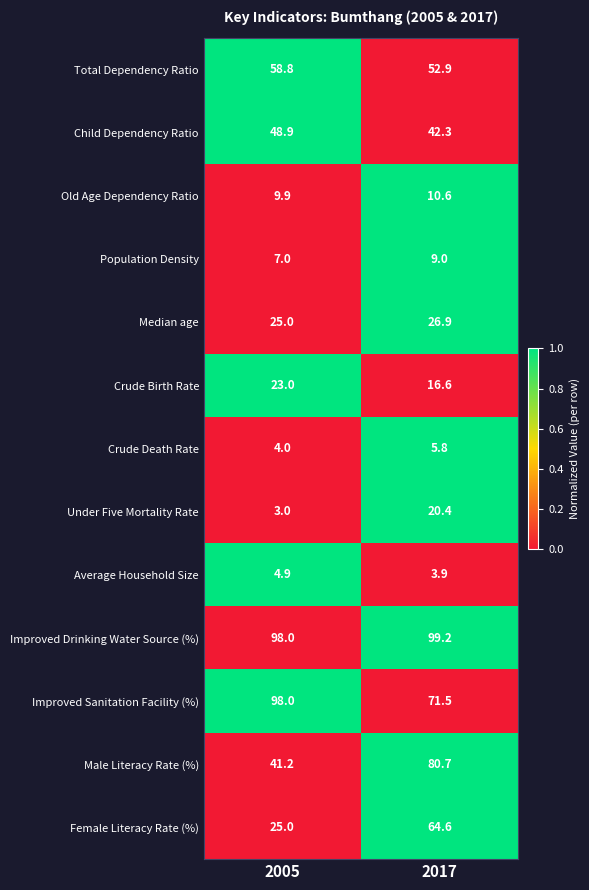

What is the sum of all Male Literacy Rate (%) values?

121.9